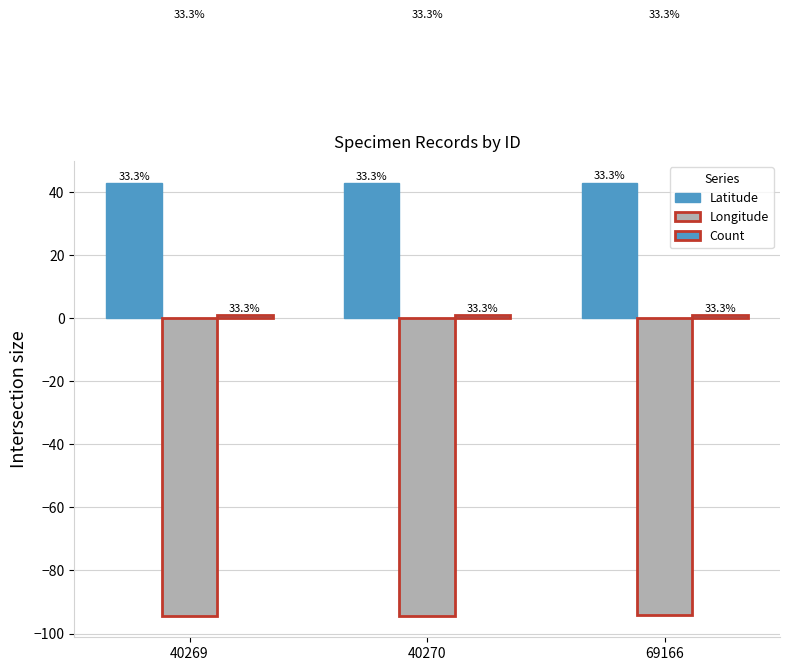

True or false: Latitude has a value of 14.4 at 69166.

False